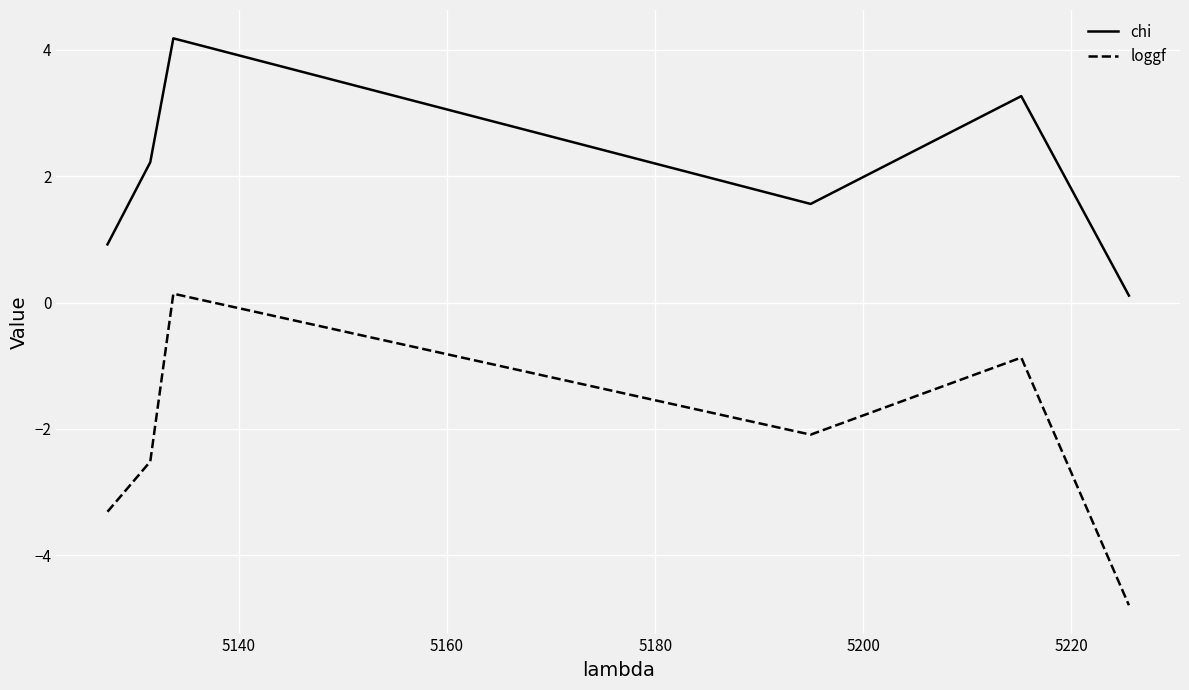

What is the maximum value shown in the chart?

4.2